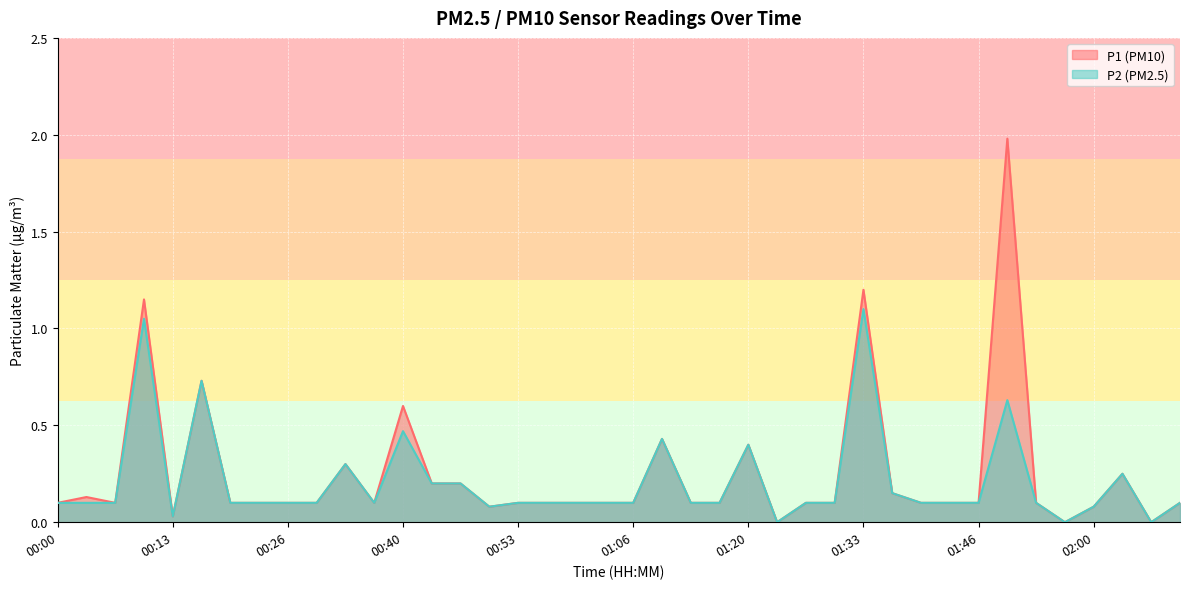

What are all the series names shown in the legend?

P1 (PM10), P2 (PM2.5)